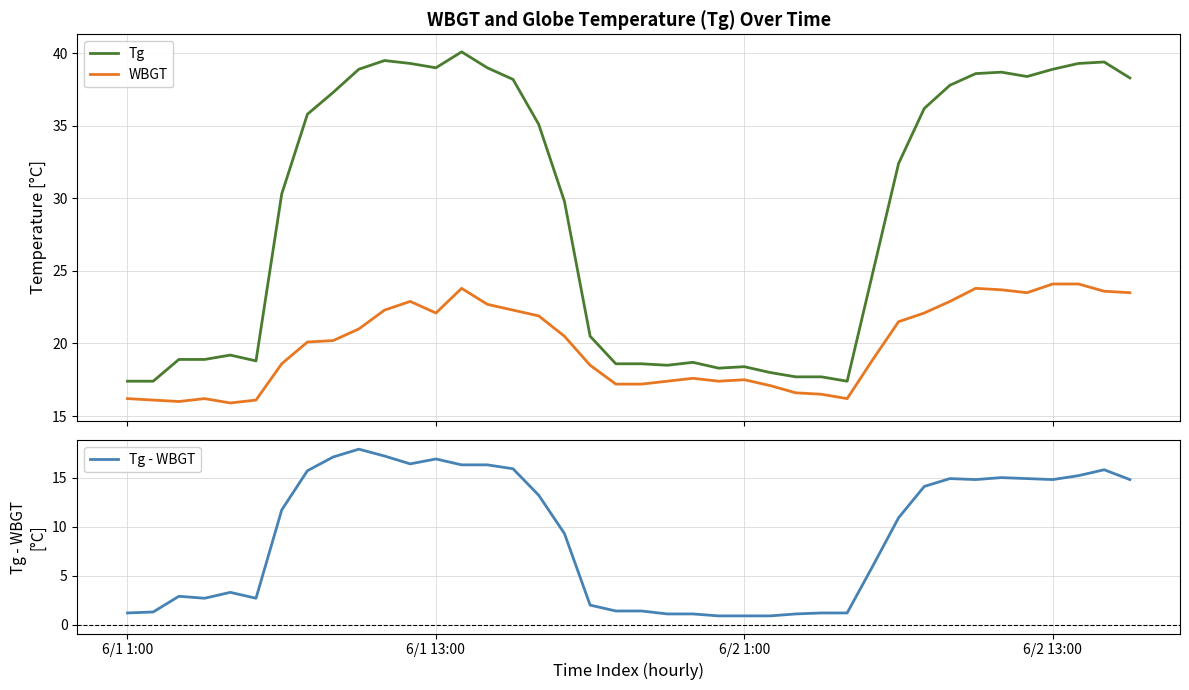

What is the lowest value of the Tg series?

17.4